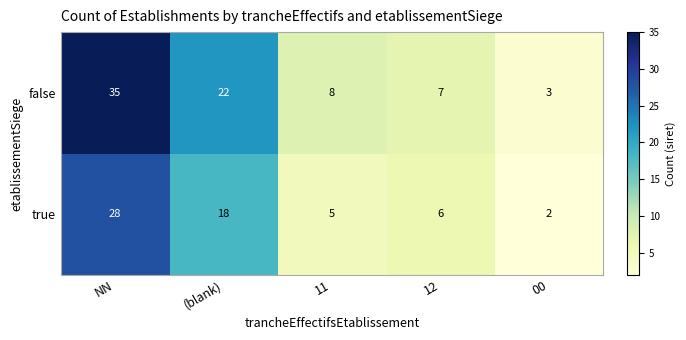

What is the maximum value shown in the chart?

35